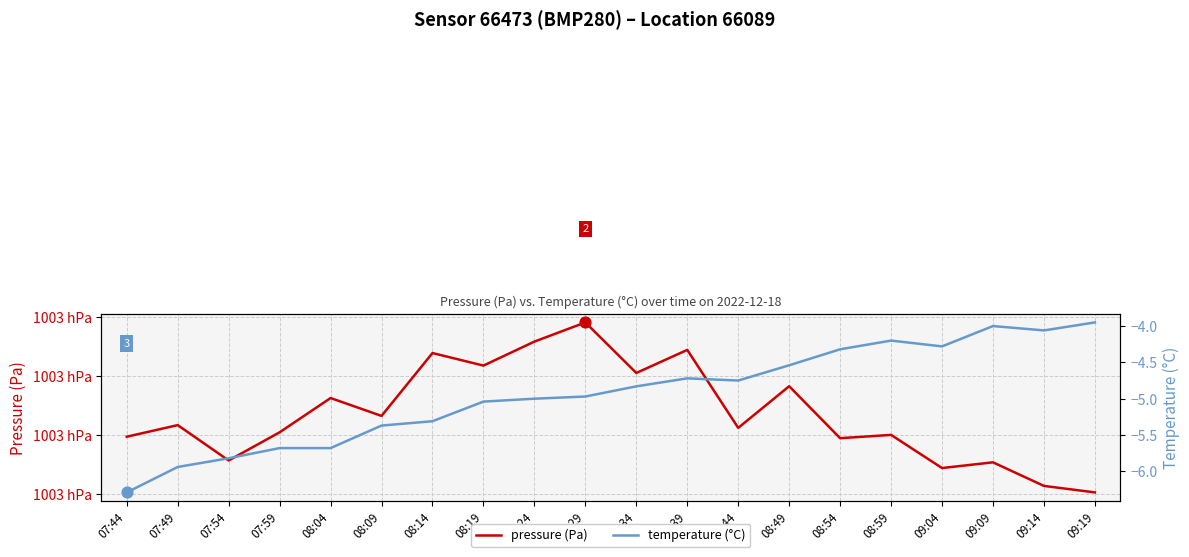

Which series reaches the maximum Y coordinate?

pressure (Pa)